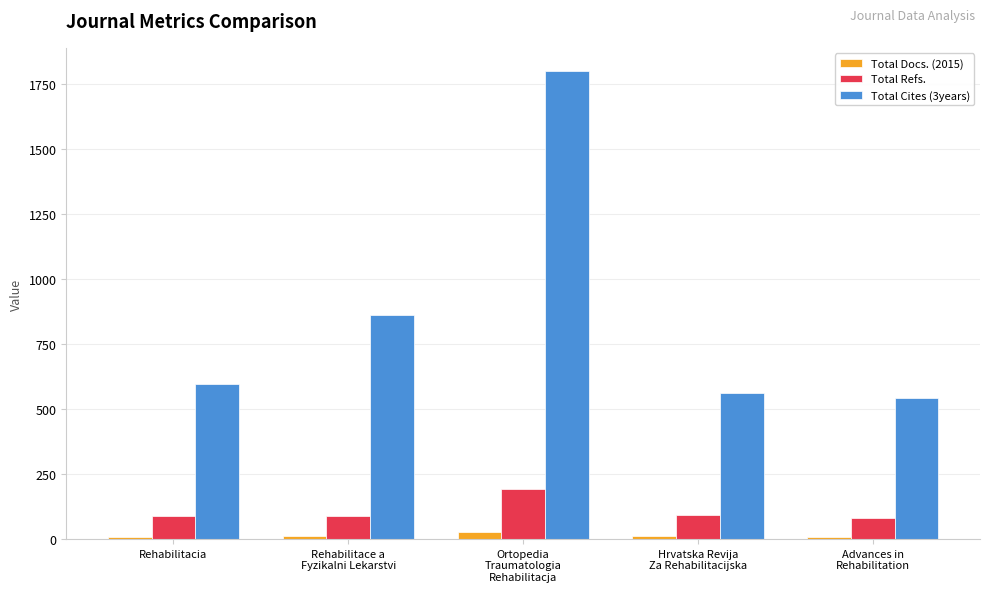

The Total Refs. series shows 144 at Advances in
Rehabilitation. True or false?

False